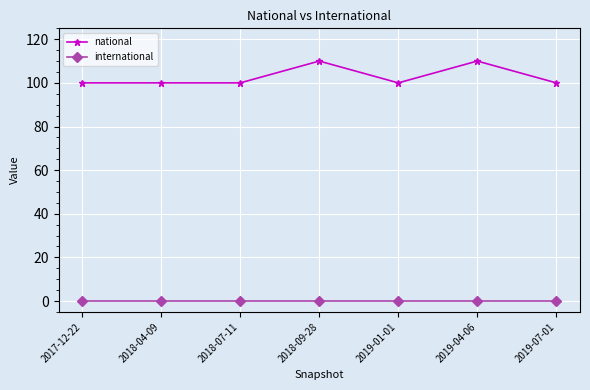

What are all the series names shown in the legend?

national, international